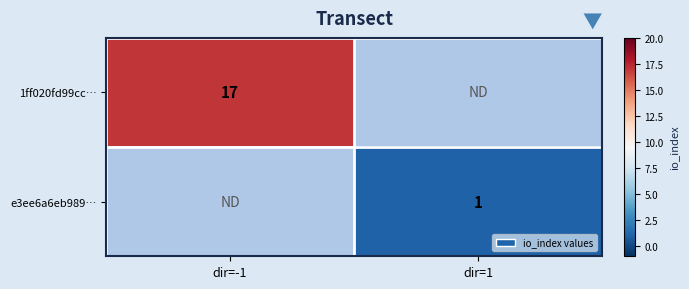

True or false: 1ff020fd99cc… has a value of 17 at dir=-1.

True